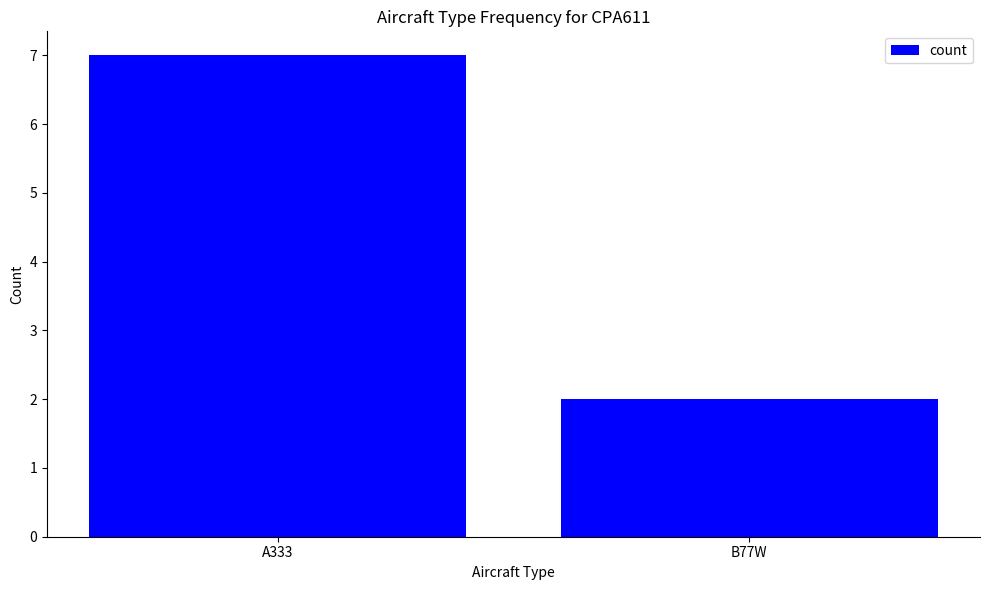

Are the bars grouped side by side (vs. stacked)?

No